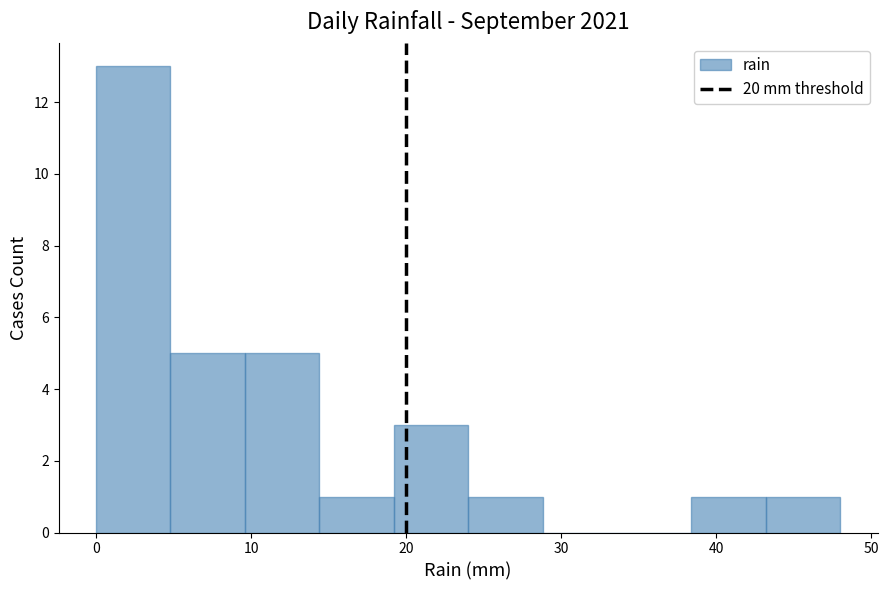

Reading left to right, list every bar in this chart as the range it spans on the x-axis followed by its height. Neither the bar edges nor the heights are printed on the chart, so give them approximately, as read against the axes.

0.0 to 4.8: 13
4.8 to 9.6: 5
9.6 to 14.4: 5
14.4 to 19.2: 1
19.2 to 24.0: 3
24.0 to 28.8: 1
28.8 to 33.6: 0
33.6 to 38.4: 0
38.4 to 43.2: 1
43.2 to 48.0: 1